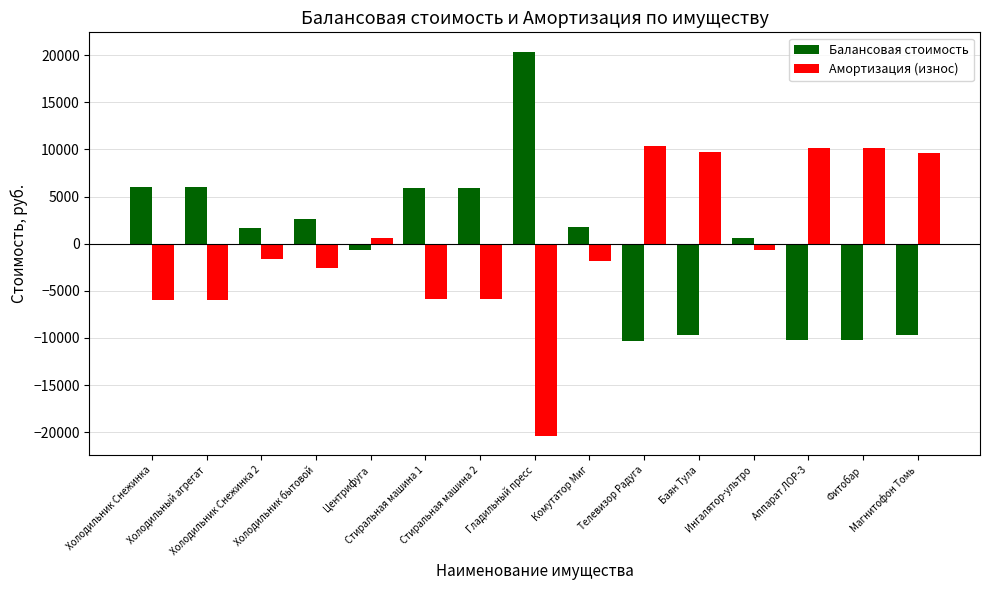

What is the smallest value displayed?

-20380.2